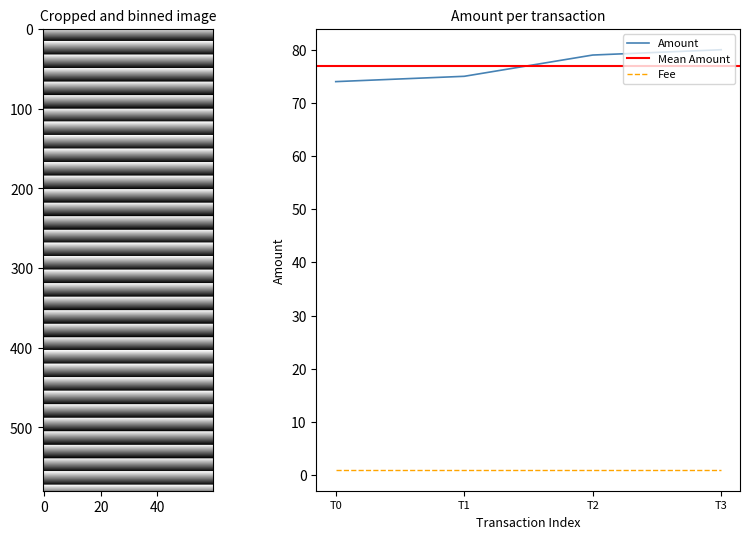

True or false: Amount and Fee intersect in this chart.

False